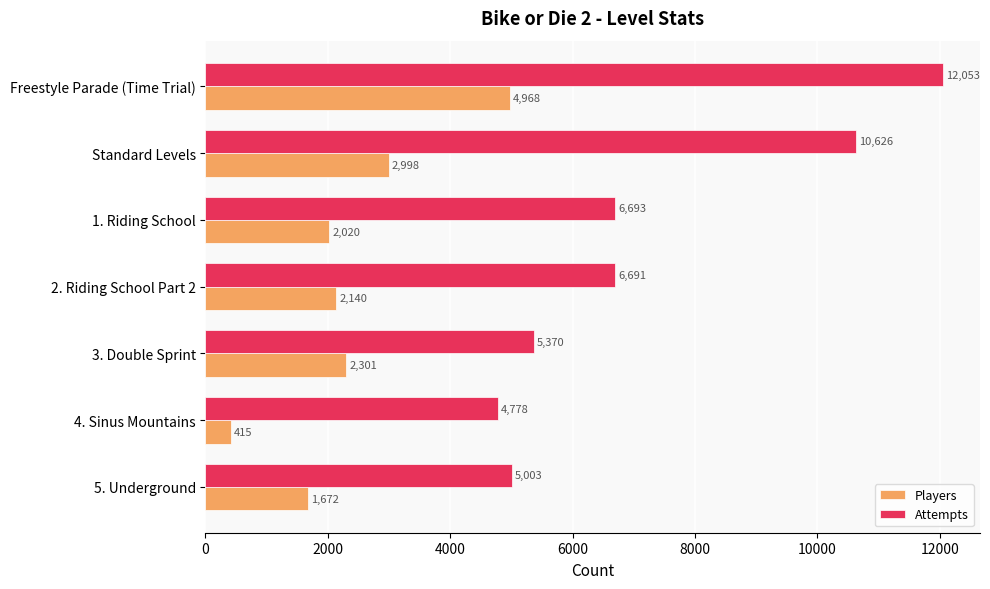

Is it true that Attempts equals 4219 at 1. Riding School?

False